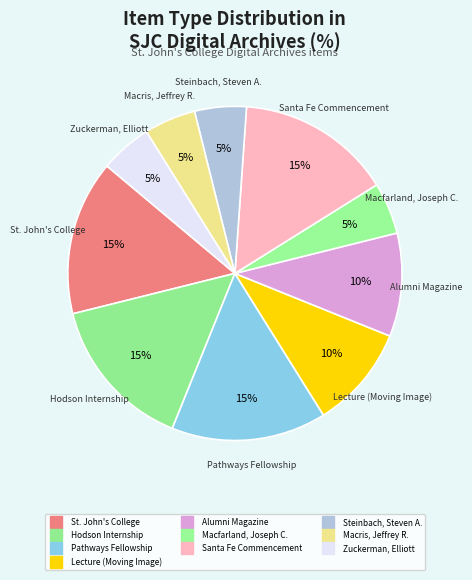

How many slices are in this pie chart?

10